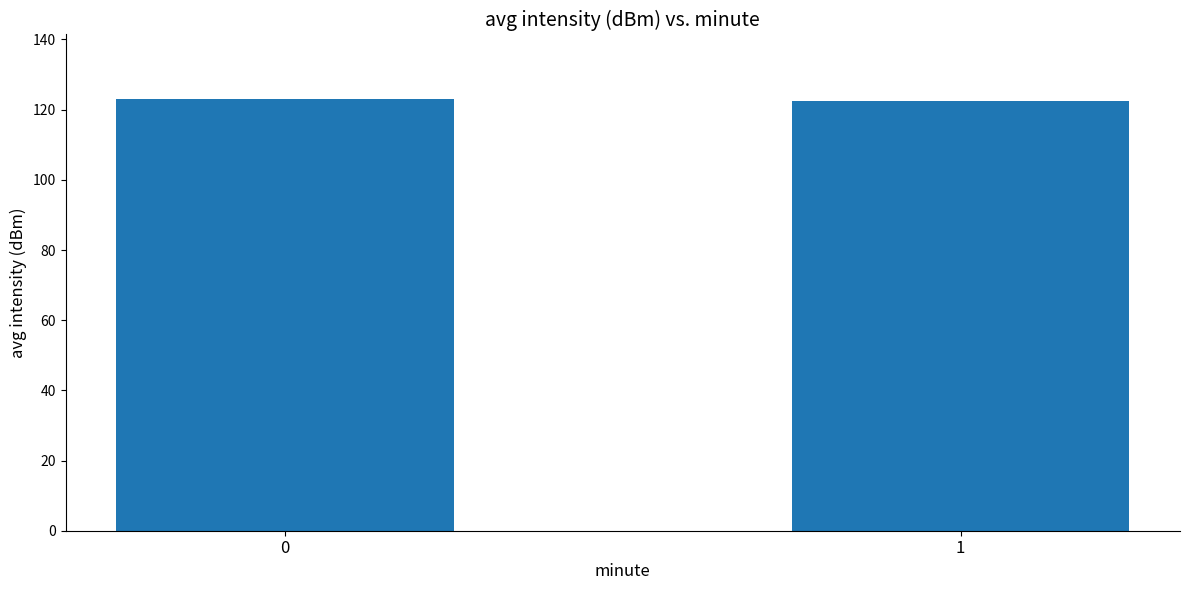

How many distinct data groups are displayed?

1